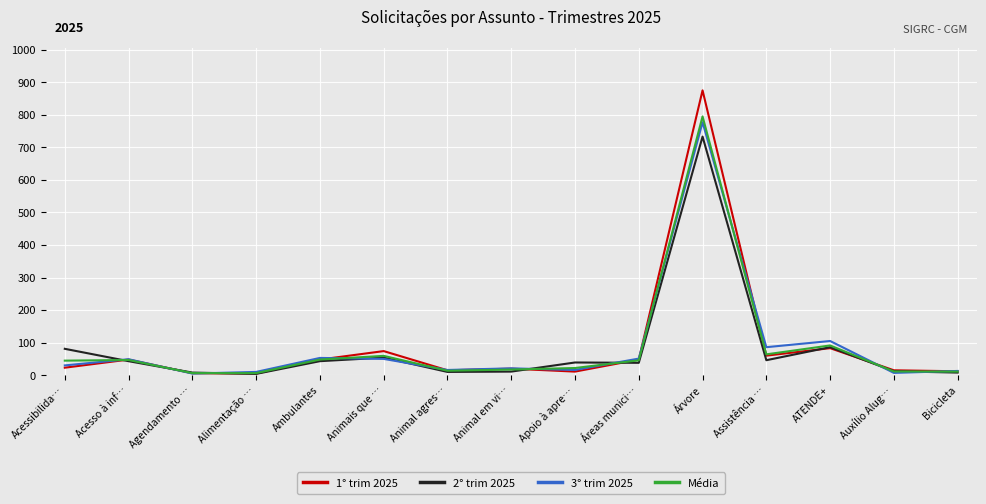

At which category is the sum across all series the highest?

Árvore